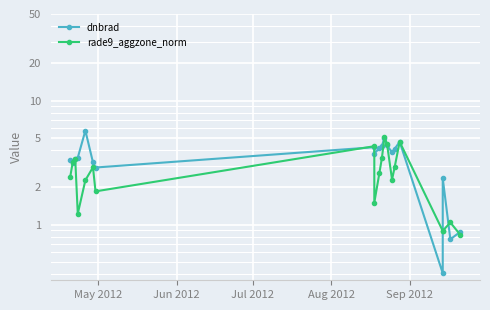

What is the value of the dnbrad point at the 4th from the left?

3.5